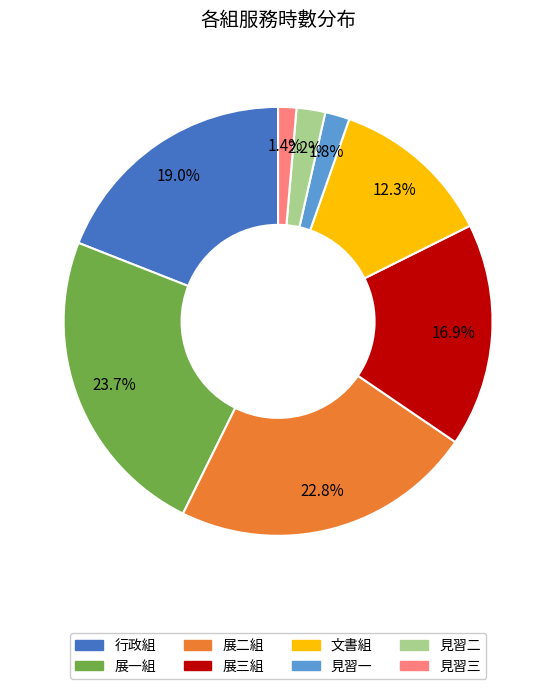

What portion of the pie excludes 文書組?

87.7%